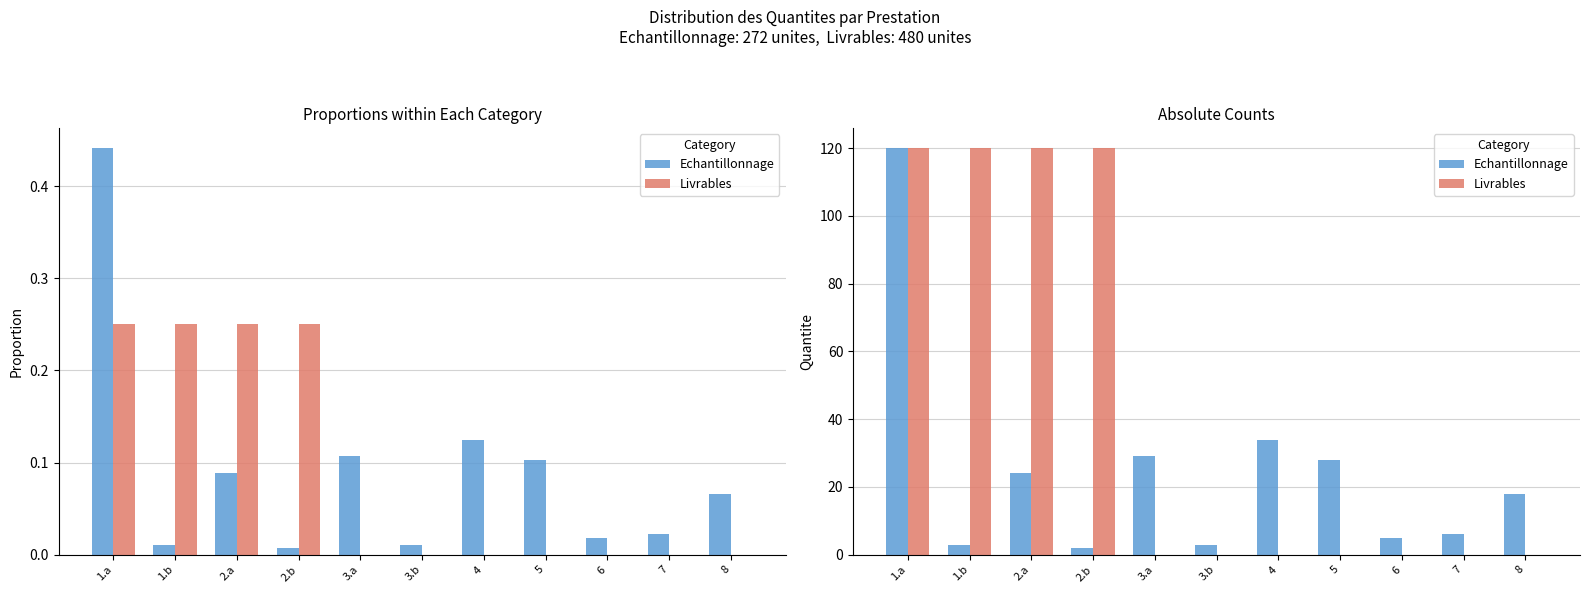

What is the label of the 5th bar from the left?

3.a